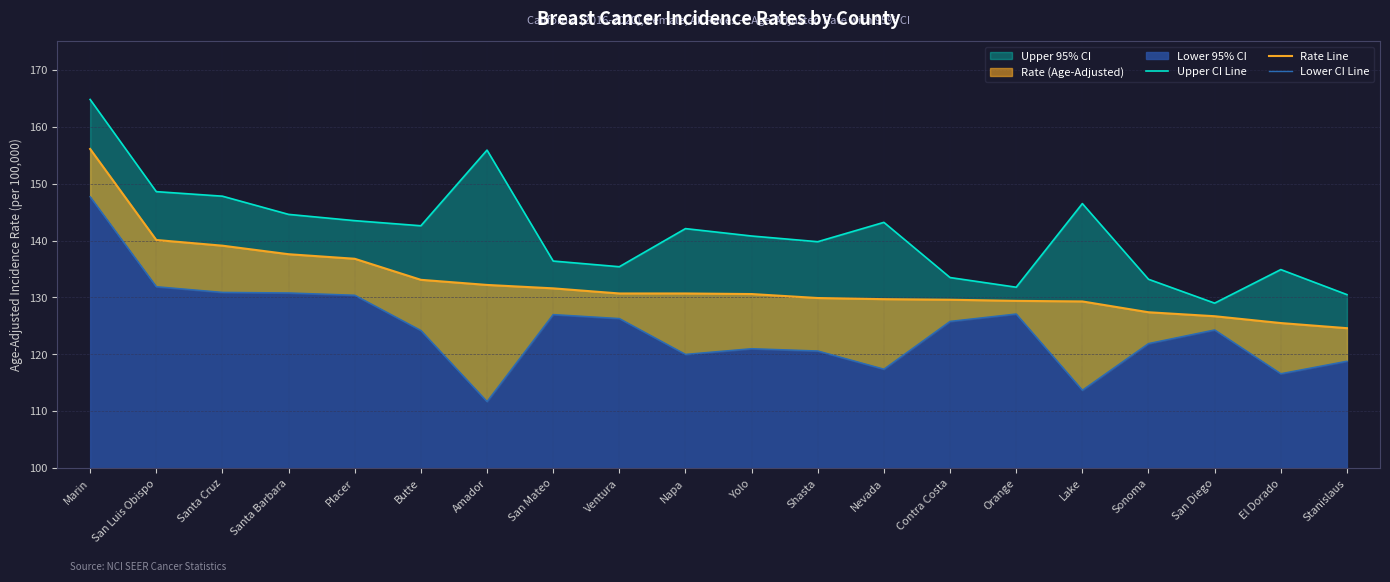

How many distinct data groups are displayed?

3